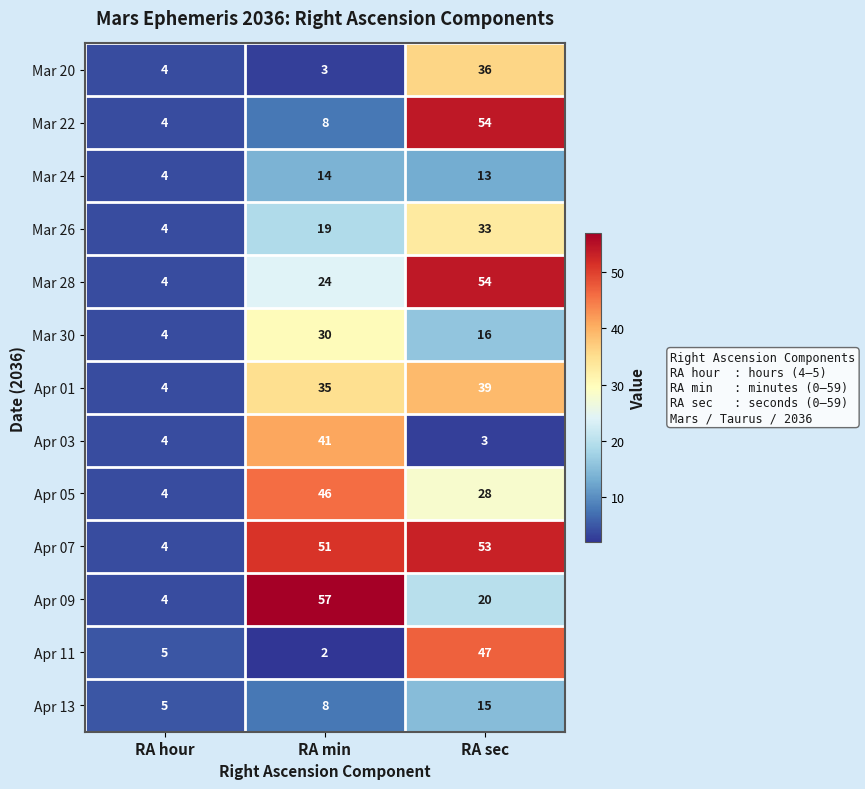

What is the spread (max minus min) of values at RA sec?

51